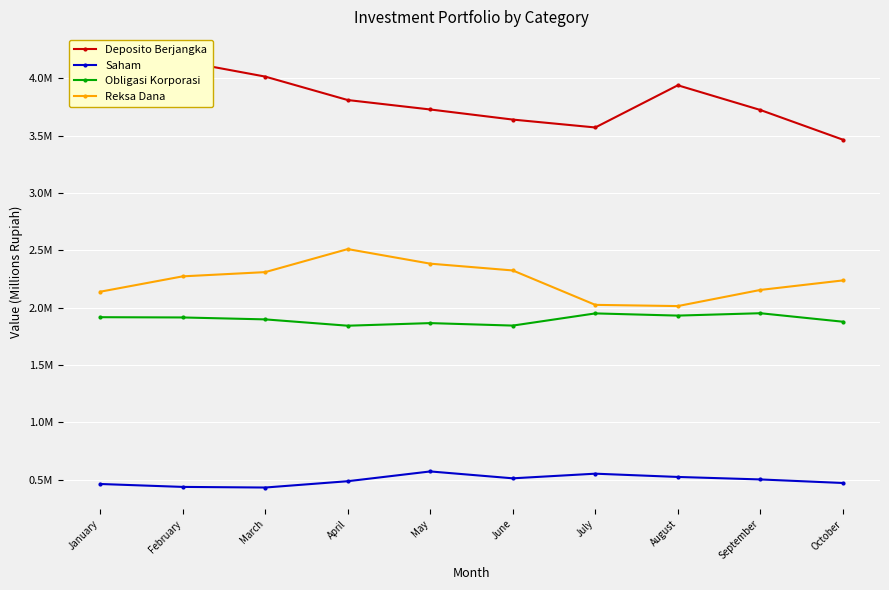

Which label corresponds to the largest value in the chart?

January